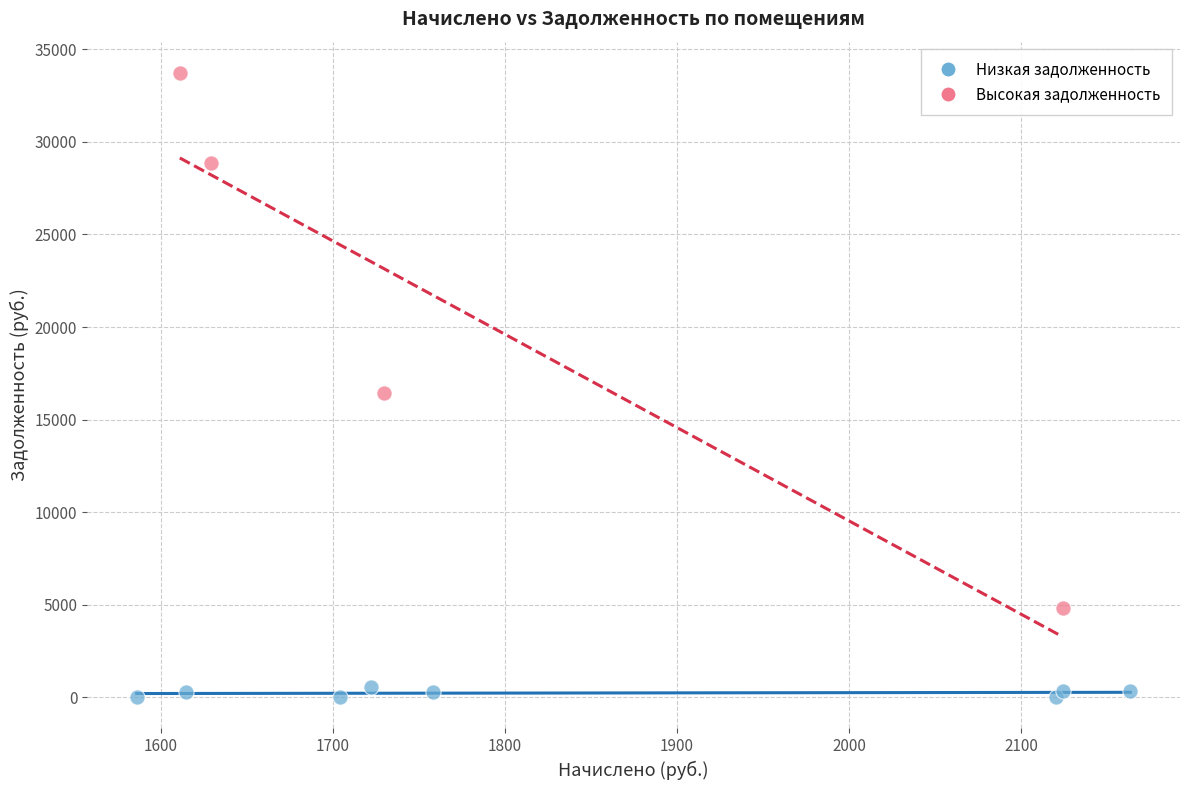

Which series contains the highest Y value?

Высокая задолженность